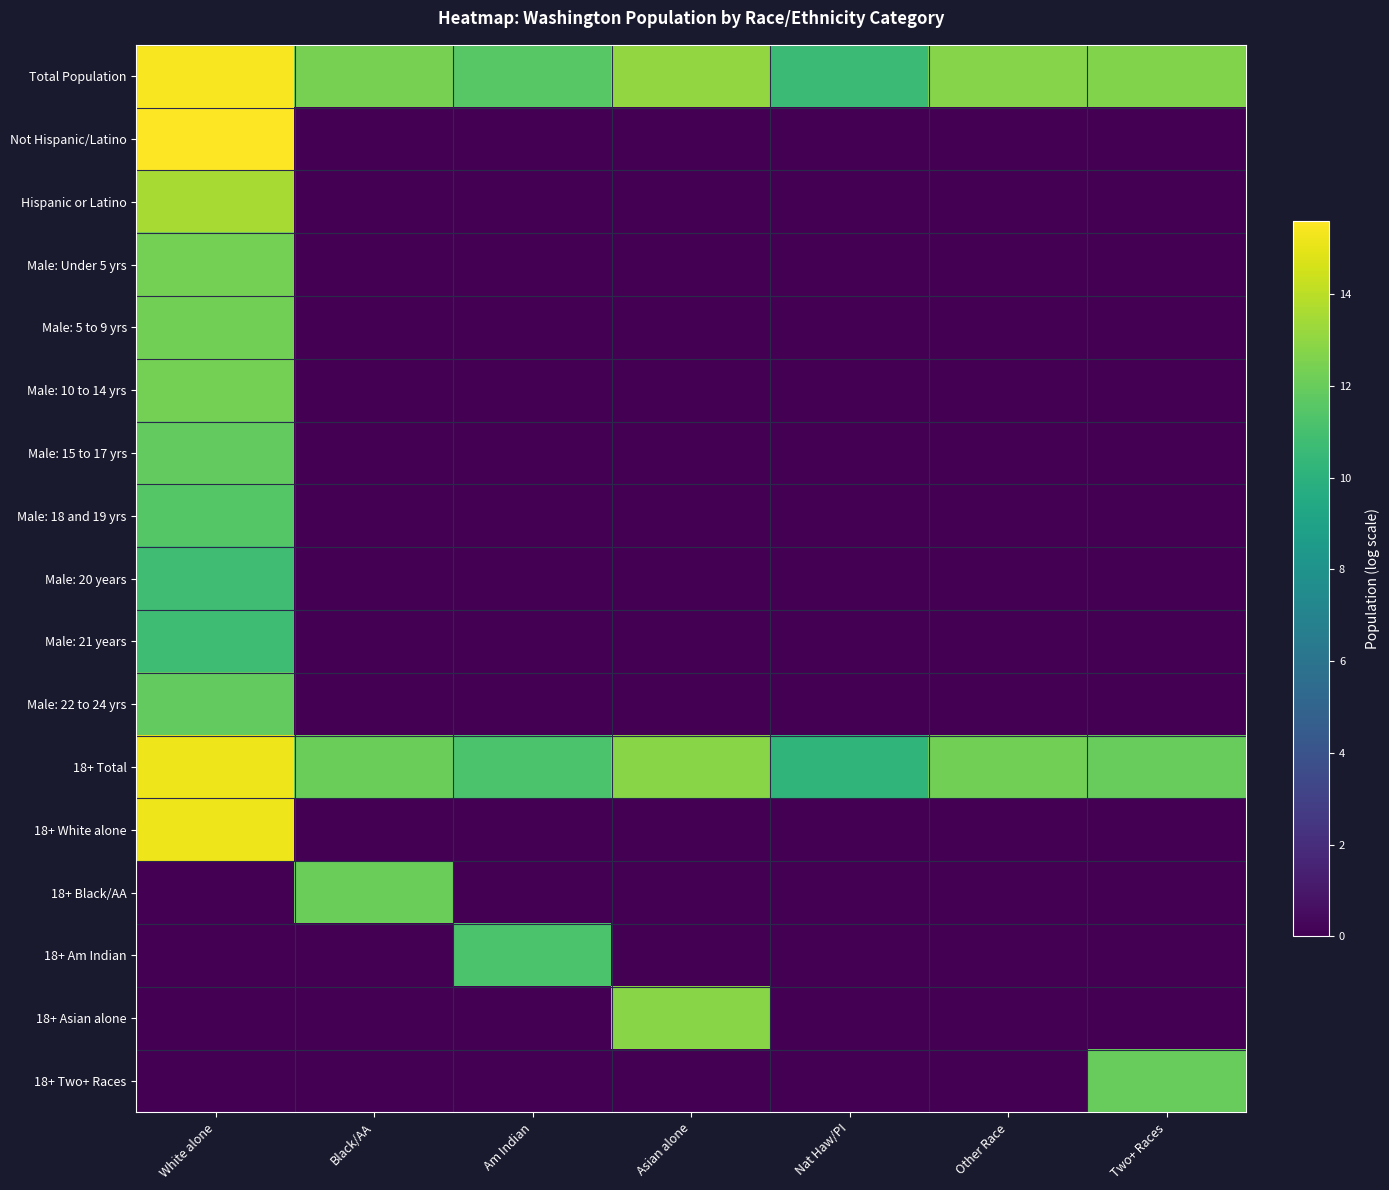

What is the spread (max minus min) of values at Am Indian?

11.6